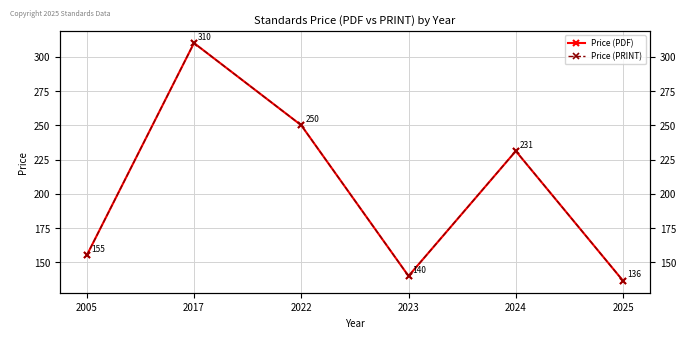

What are all the series names shown in the legend?

Price (PDF), Price (PRINT)